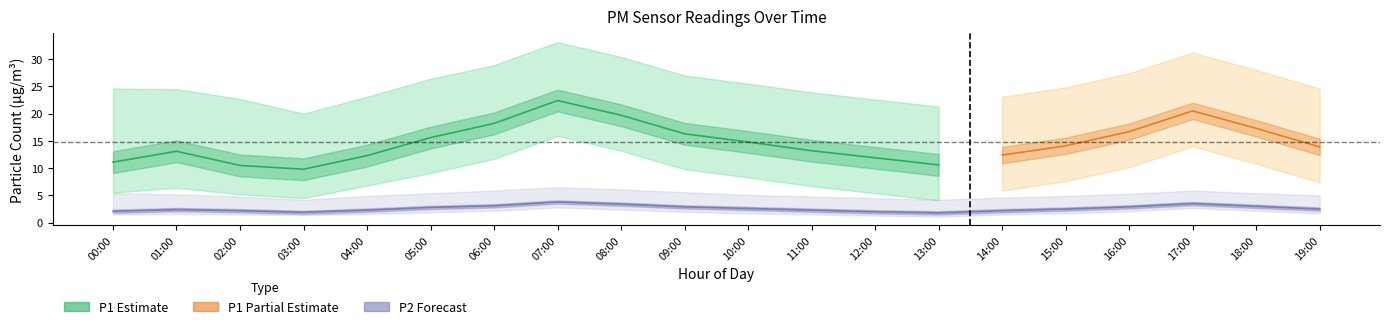

What is the sum of all P2_lower values?

36.4